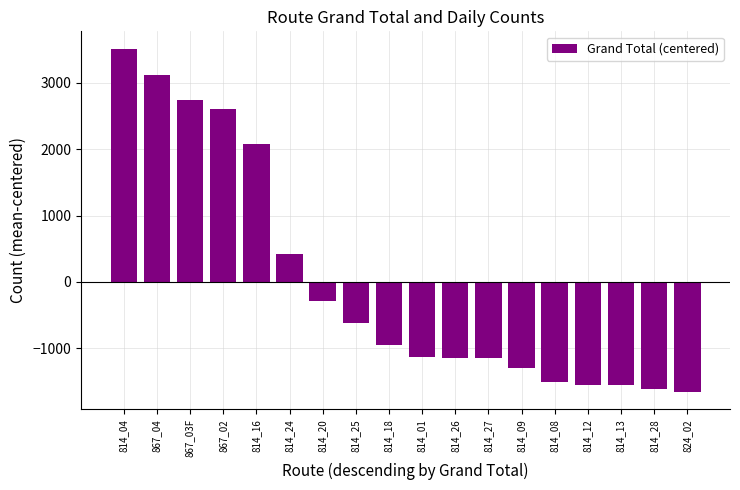

The value at 814_20 is -482.5. True or false?

False